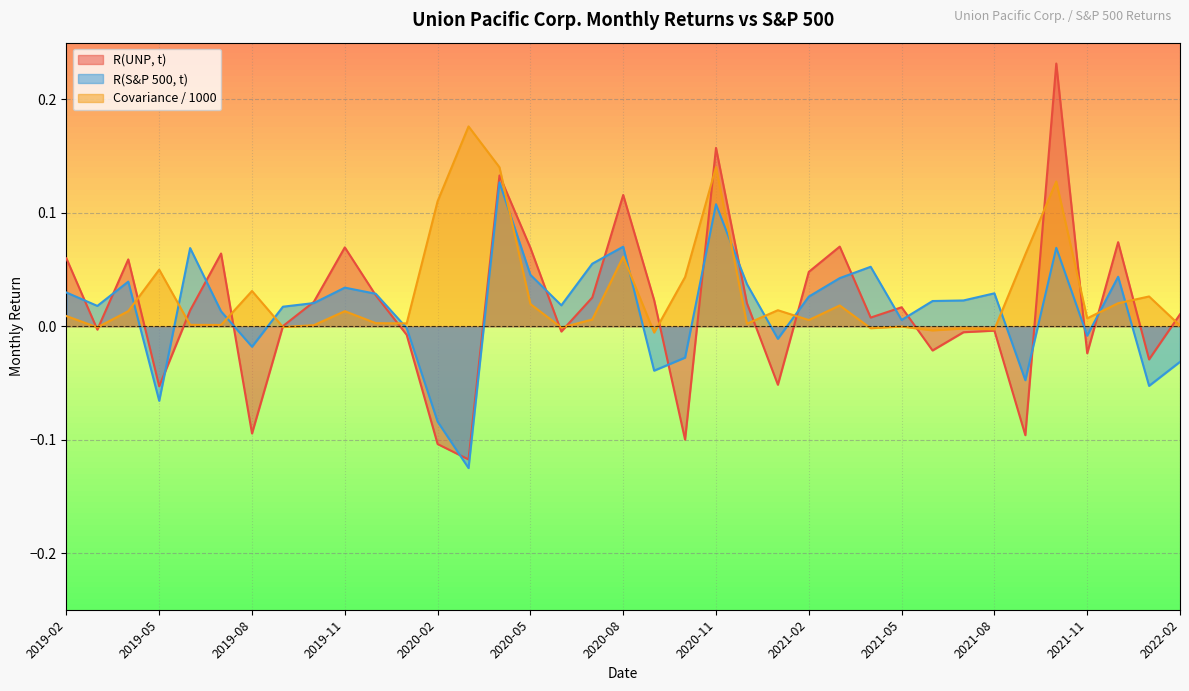

What is the difference between the R(UNP, t) values at 2019-06 and 2021-01?

0.1